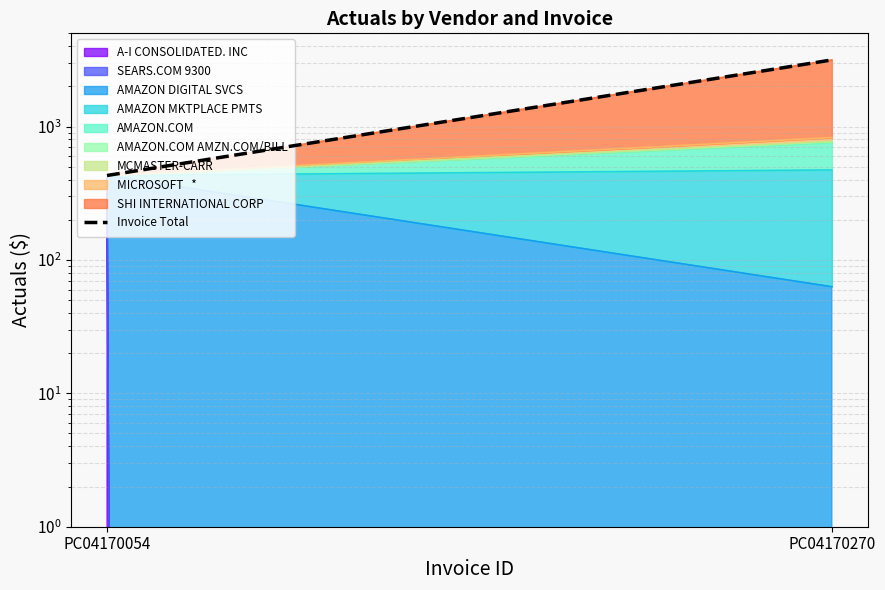

Where is the data nearest to the value 1794?

PC04170054